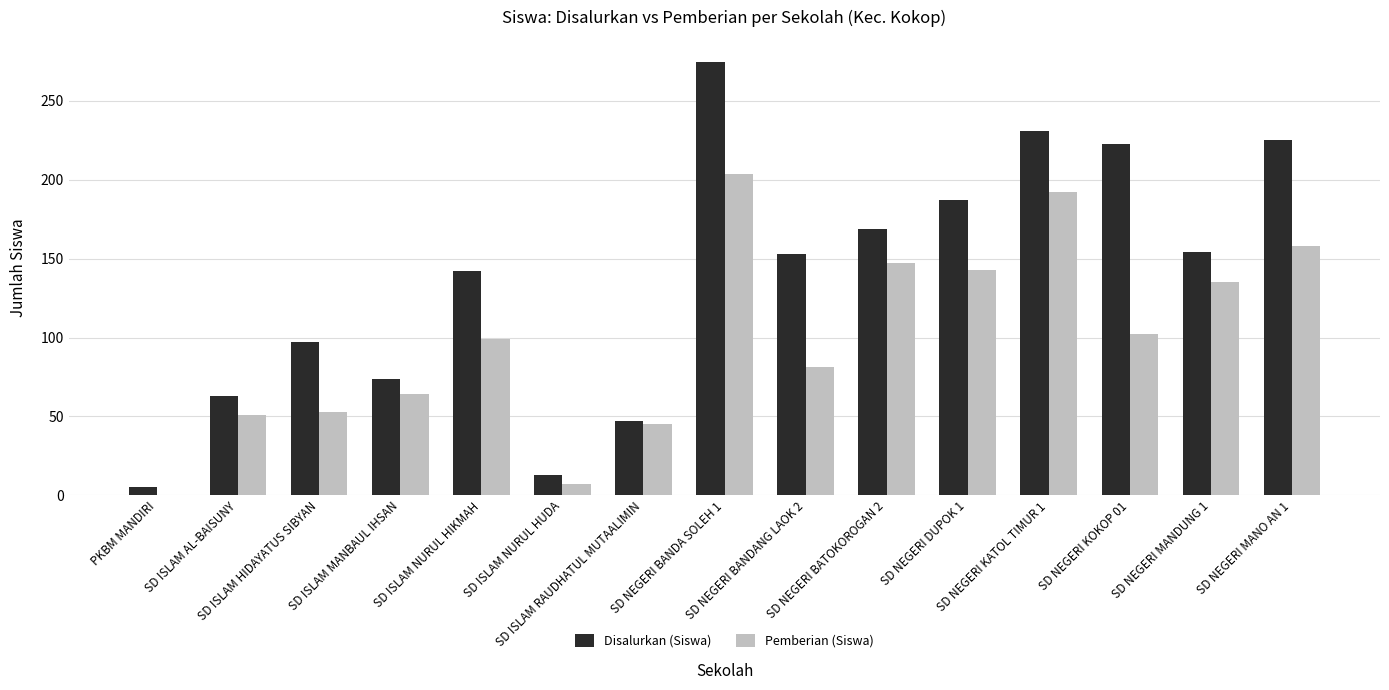

What is the greatest value displayed?

275